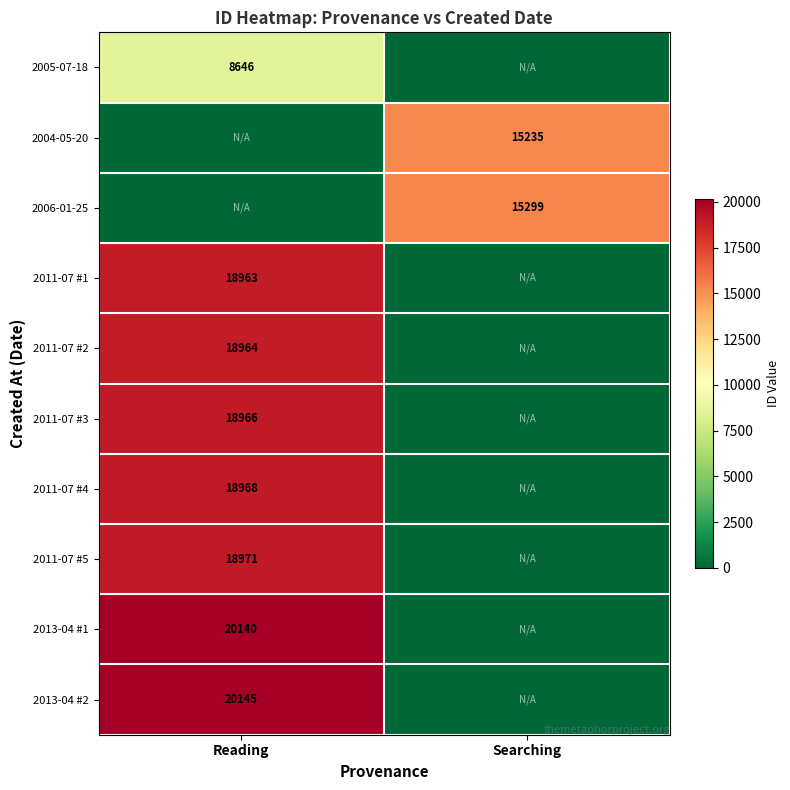

The 2006-01-25 series shows 22905 at Searching. True or false?

False